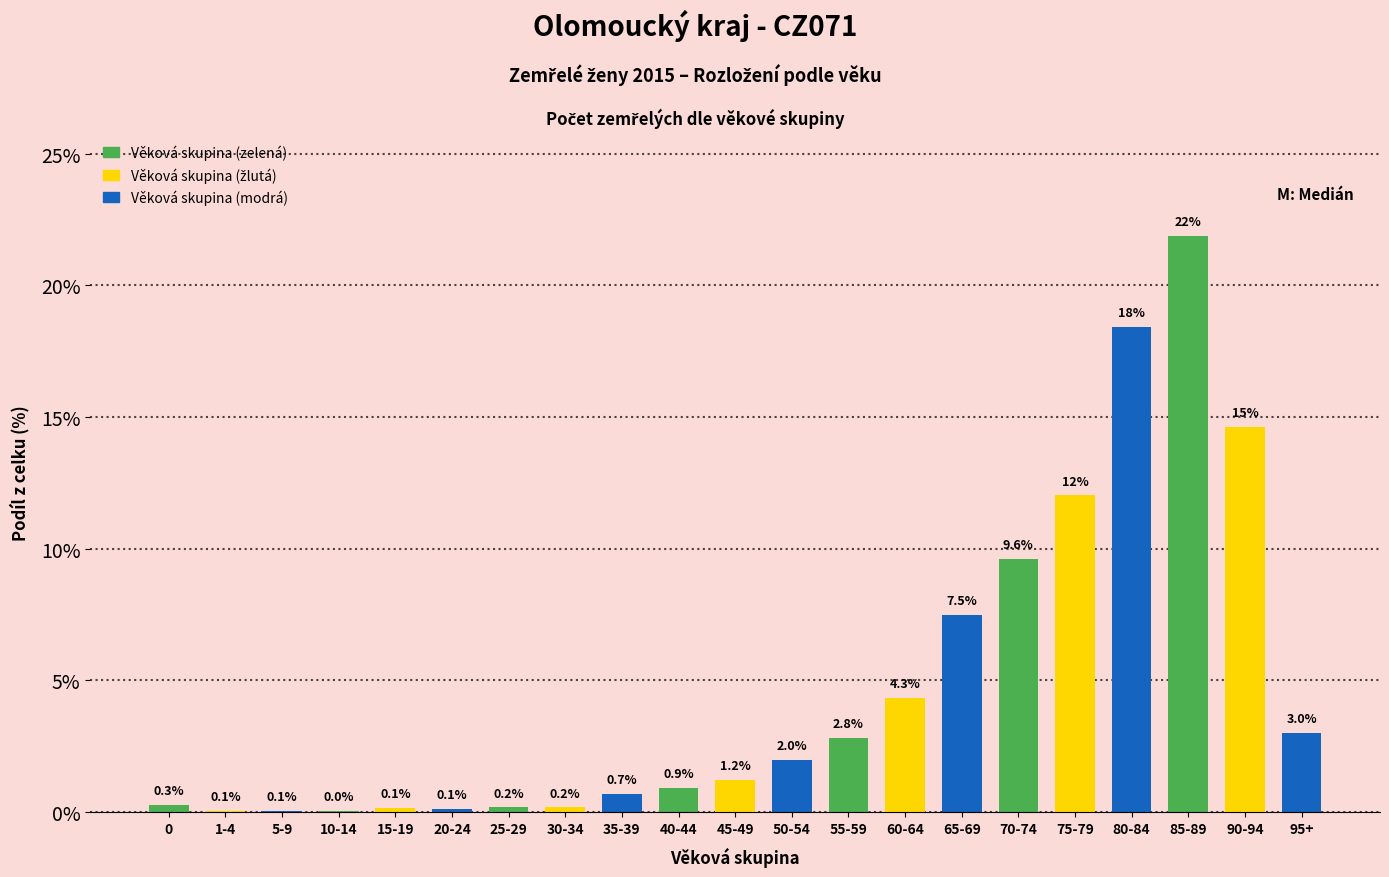

What is the maximum value shown in the chart?

21.9